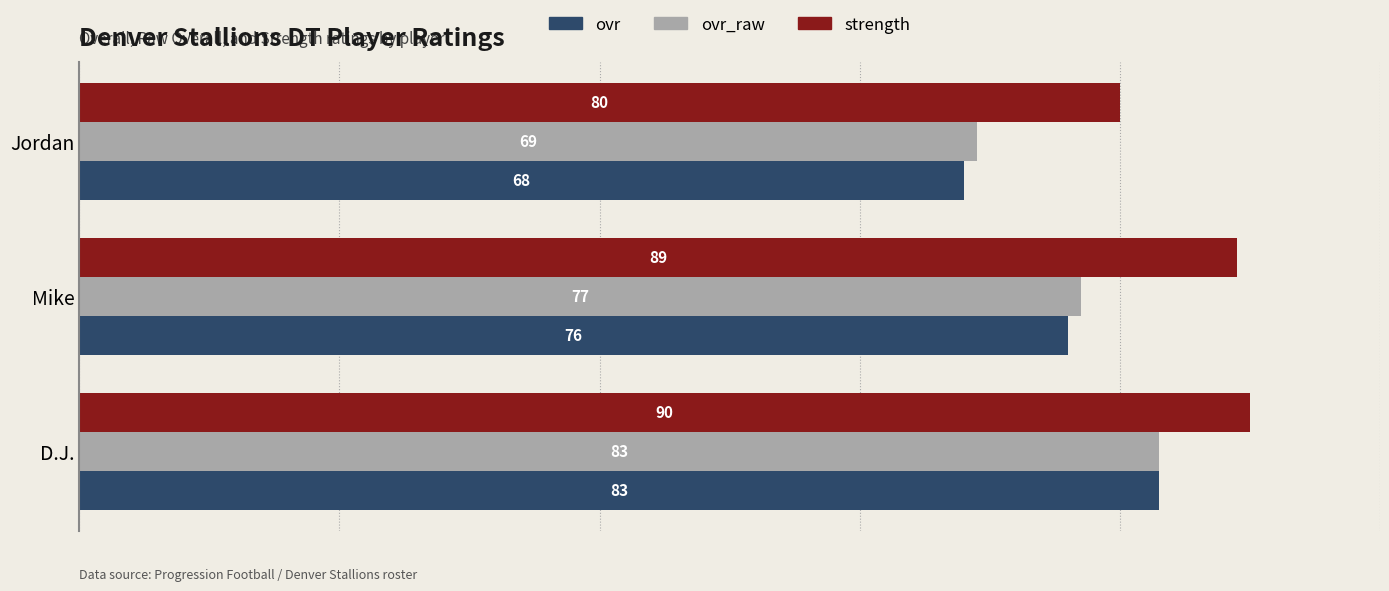

What is the smallest value displayed?

68